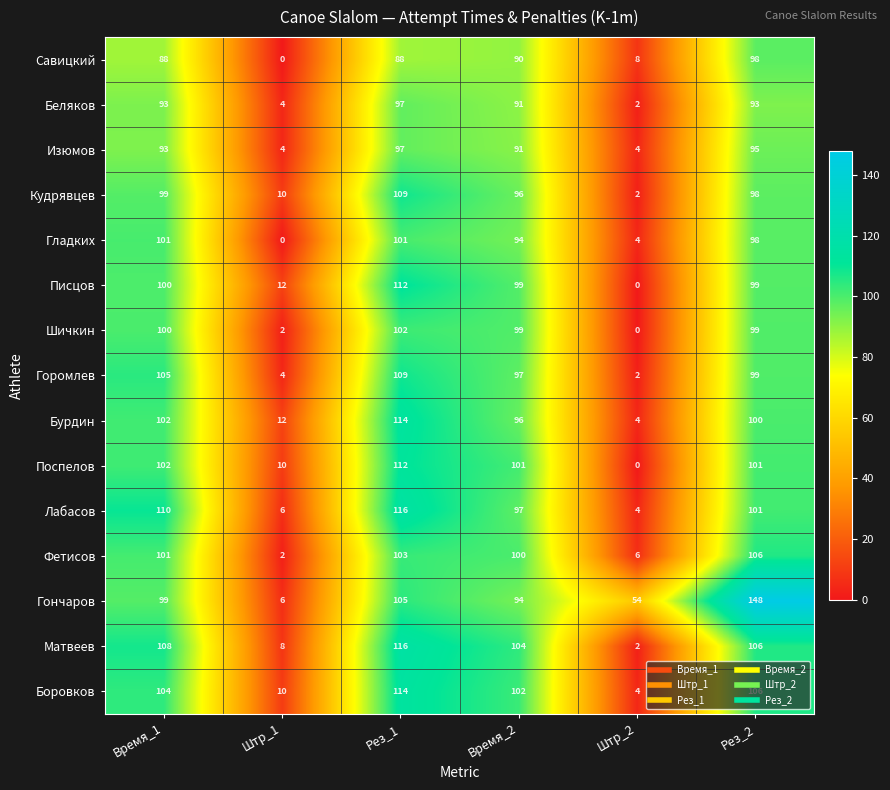

At which label is Матвеев closest to 59?

Время_2